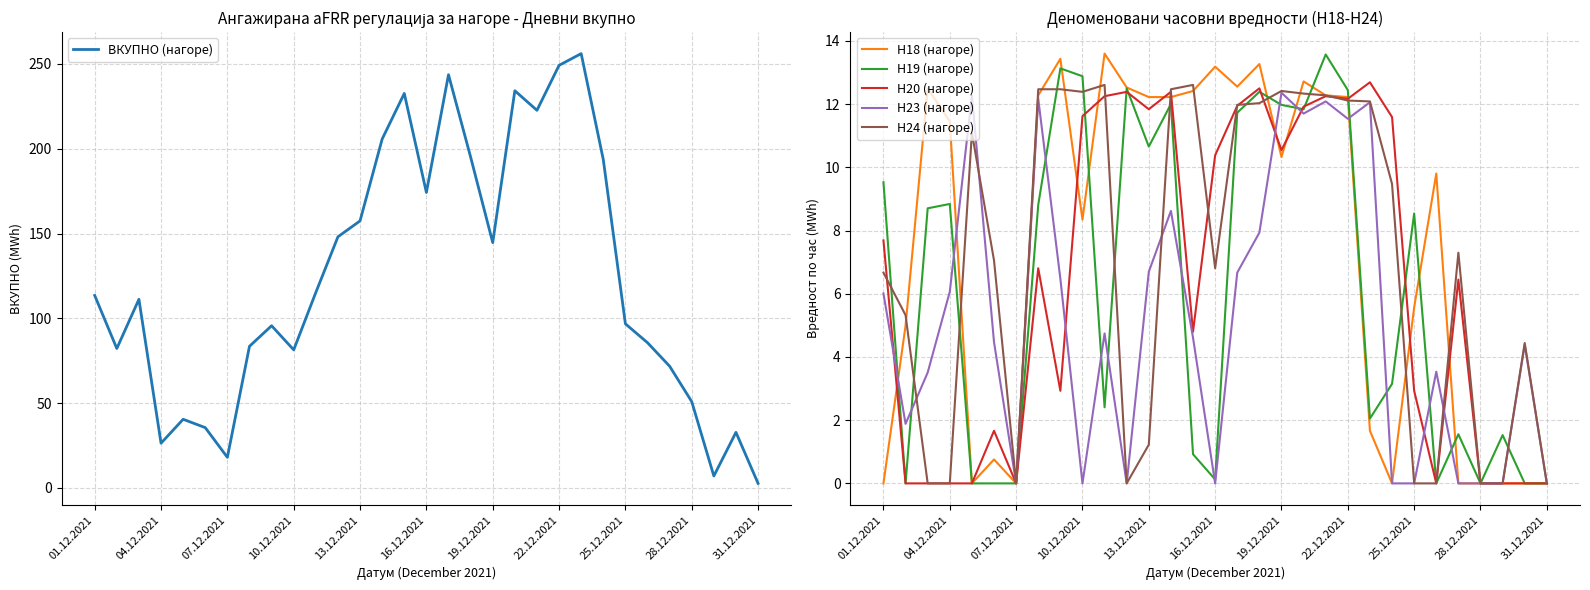

Is this an area chart (filled region under the line)?

No